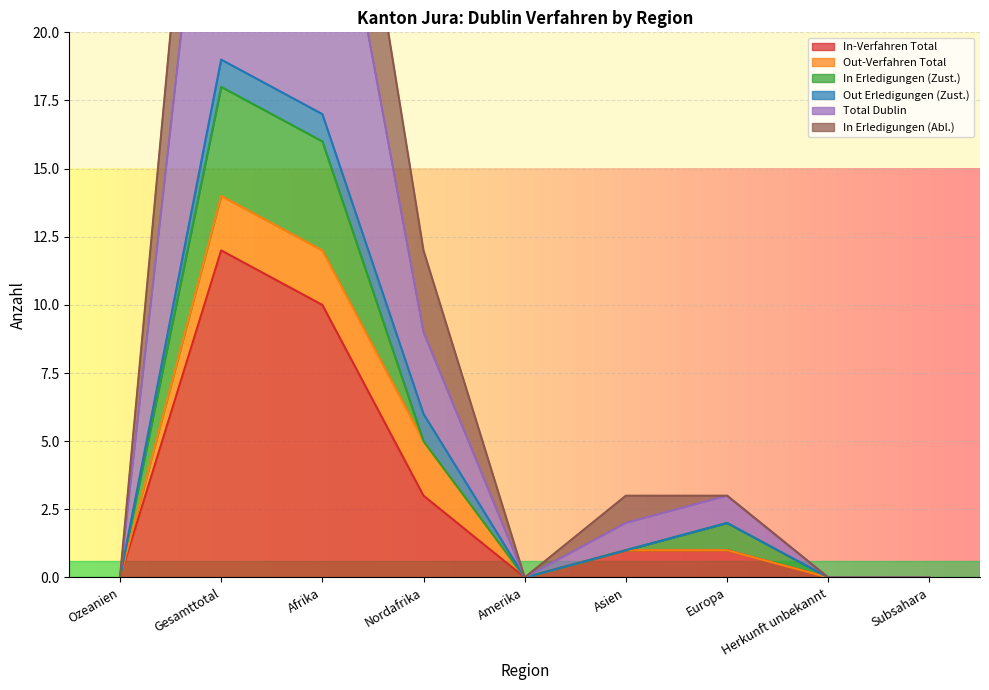

At which label is In-Verfahren Total closest to 6?

Nordafrika